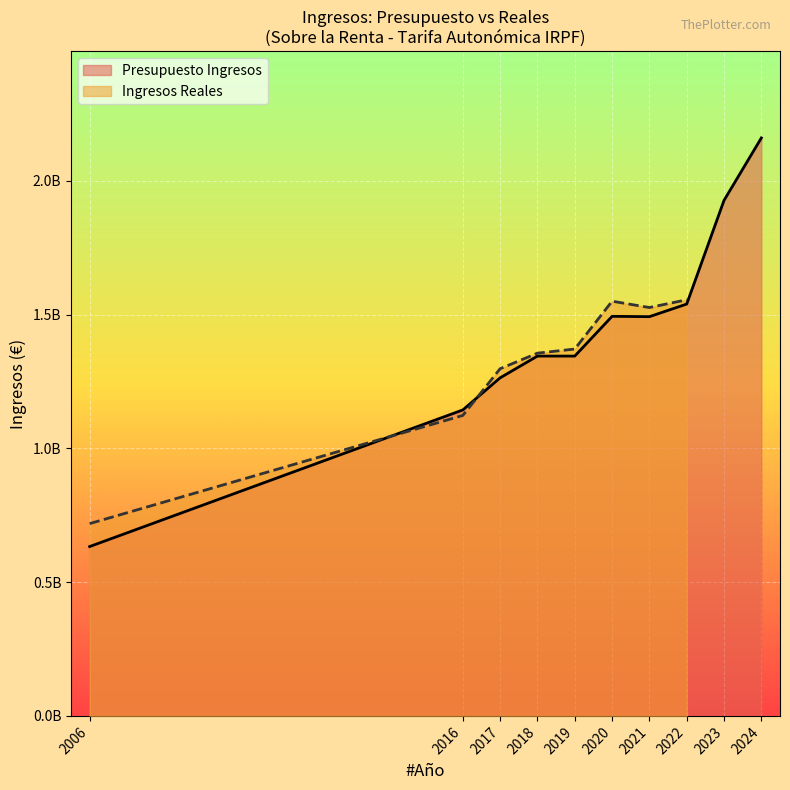

At which label does Ingresos Reales first exceed 1371302774?

2019